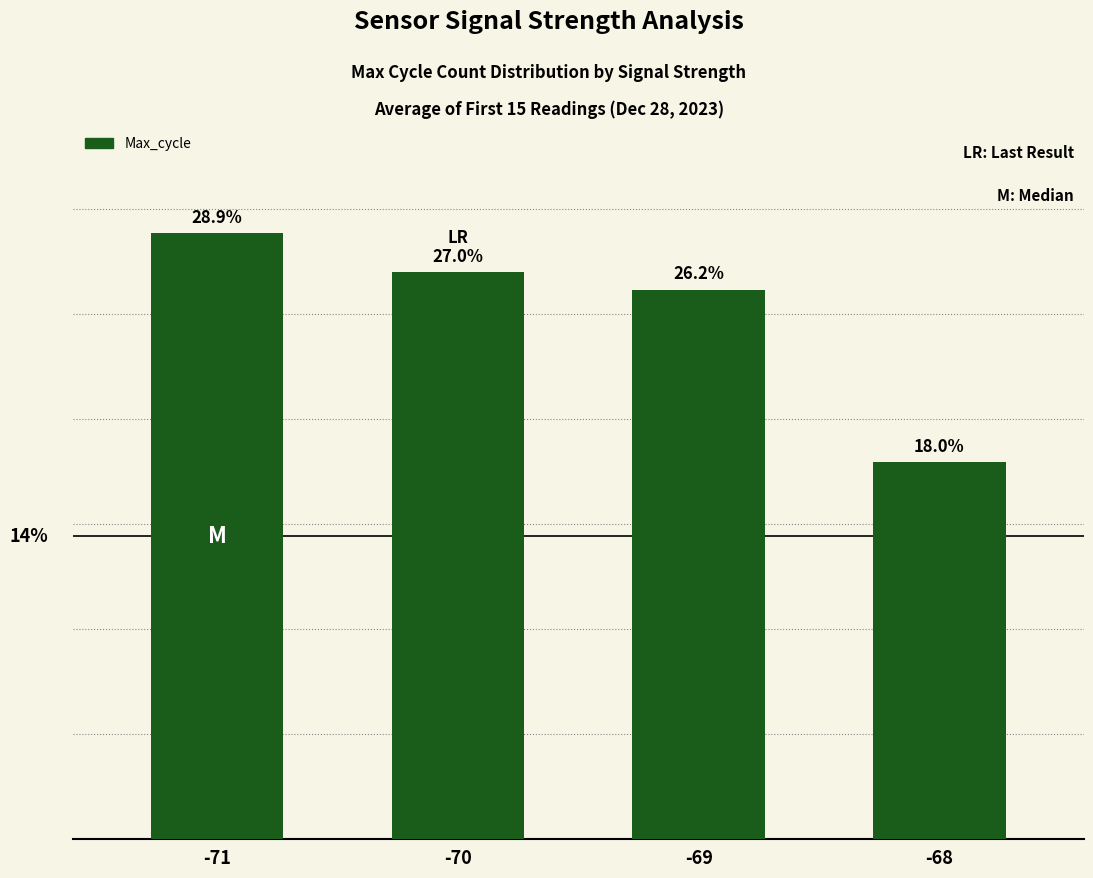

Are the bars grouped side by side (vs. stacked)?

No